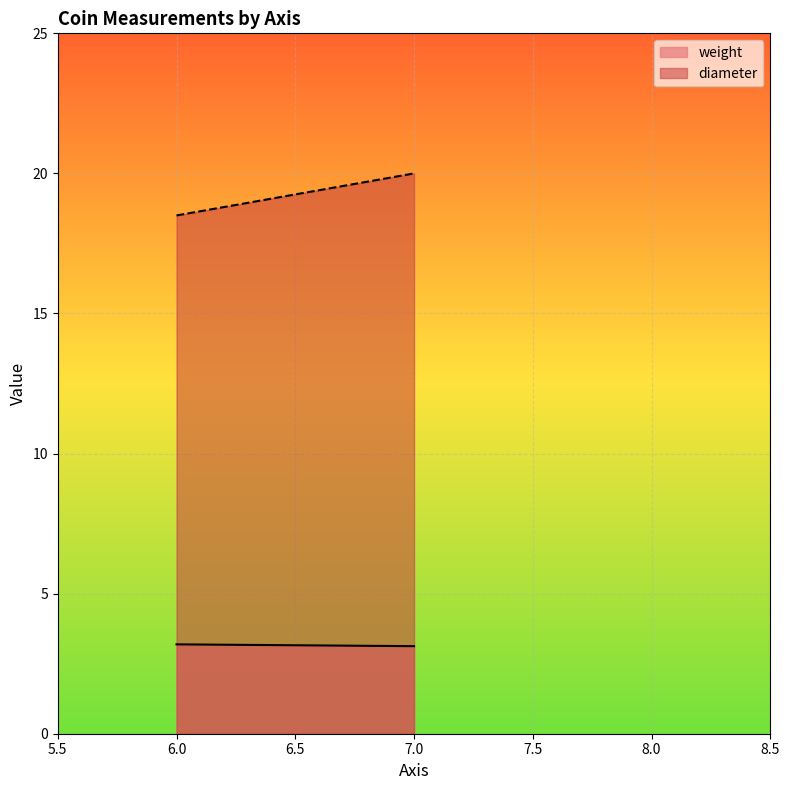

Which label corresponds to the largest value in the chart?

7.0